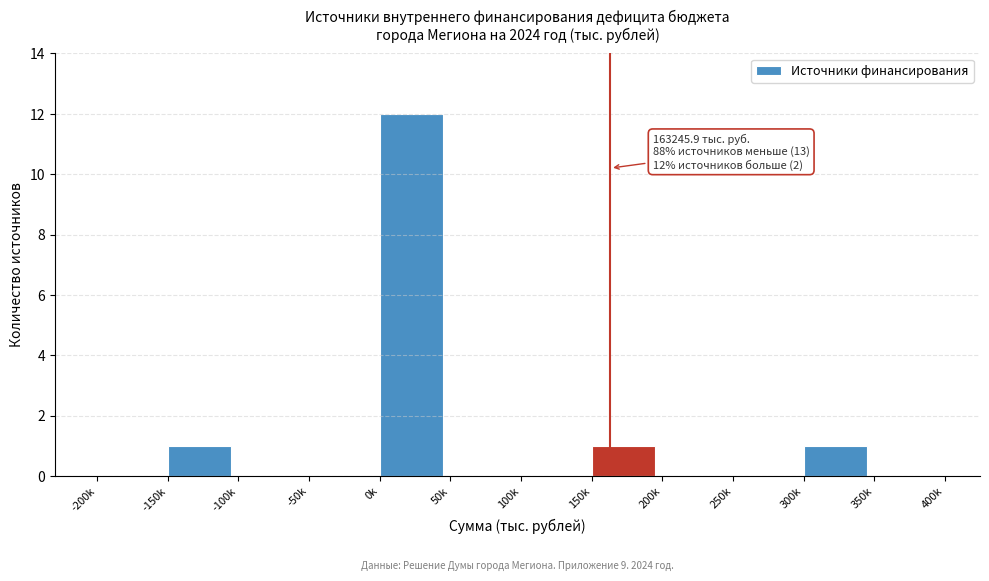

Reading right to left, what are all the values shown in this chart?

350k=0	300k=1	250k=0	200k=0	150k=1	100k=0	50k=0	0k=12	-50k=0	-100k=0	-150k=1	-200k=0